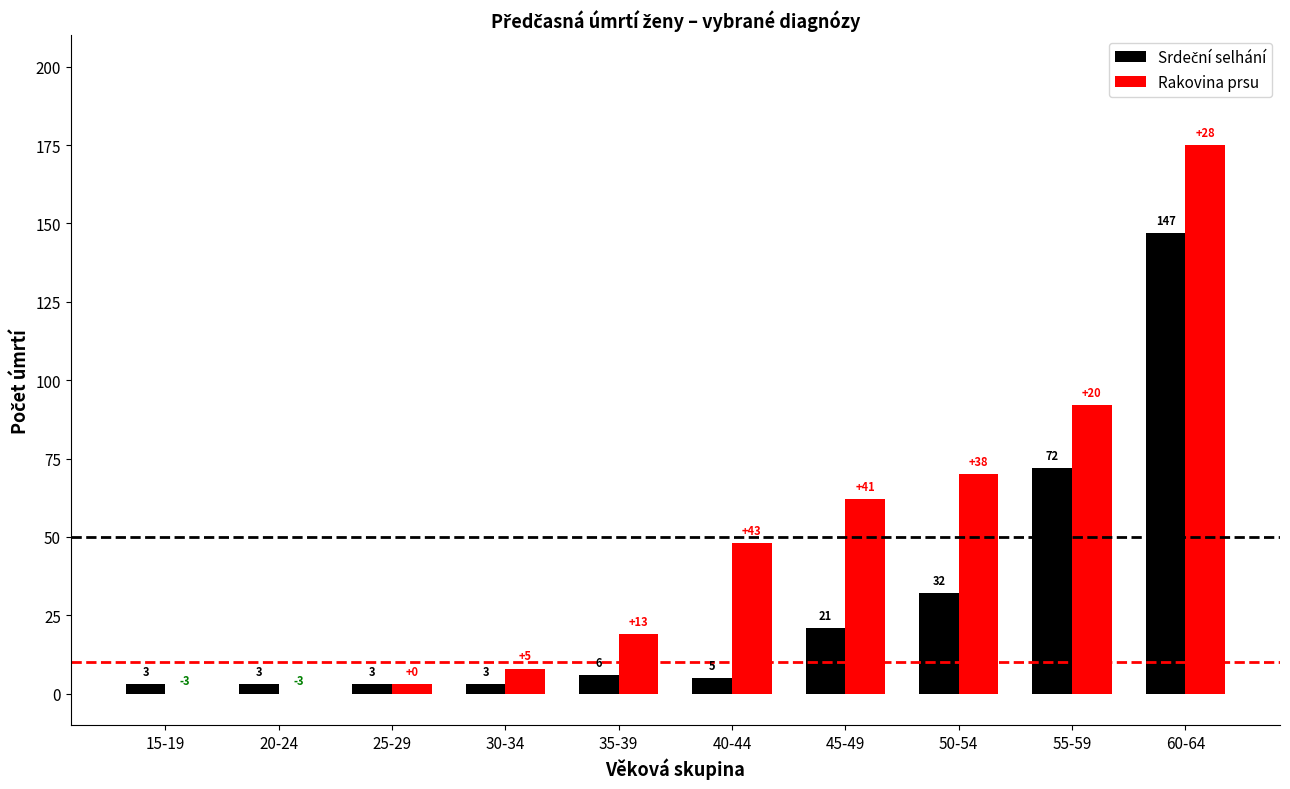

What is the highest value of the Rakovina prsu series?

175